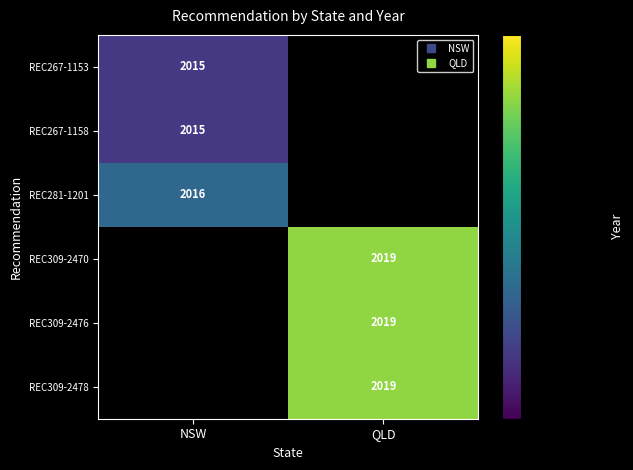

Rank the series by their average value, from lowest to highest.

REC267-1153, REC267-1158, REC281-1201, REC309-2470, REC309-2476, REC309-2478